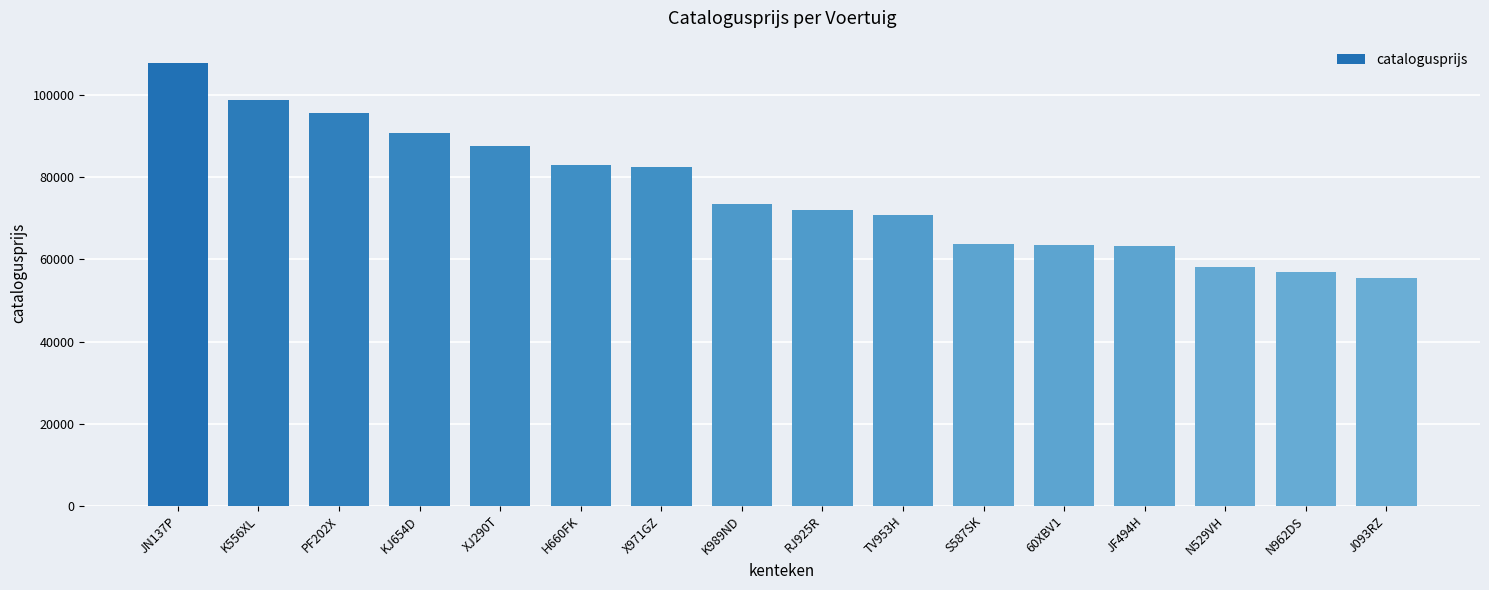

Is it true that the value at N529VH is 58207?

True